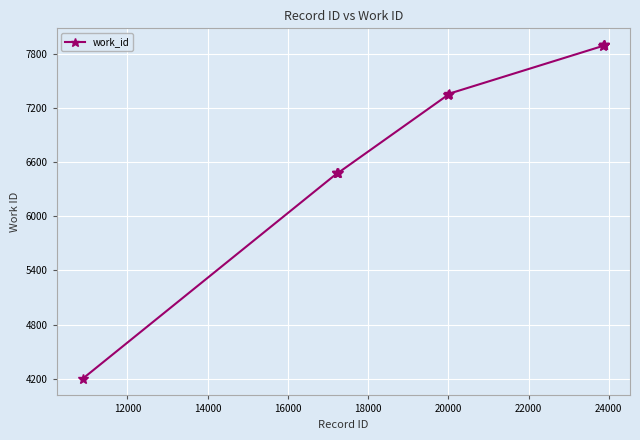

What is the difference between the maximum and minimum values?

3699